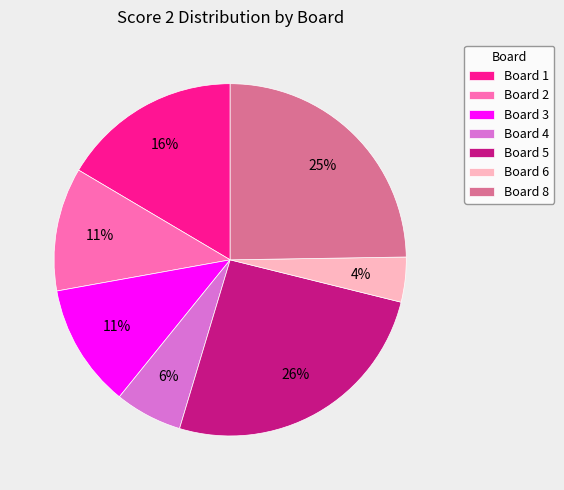

True or false: Board 2 accounts for 11% of the total.

True